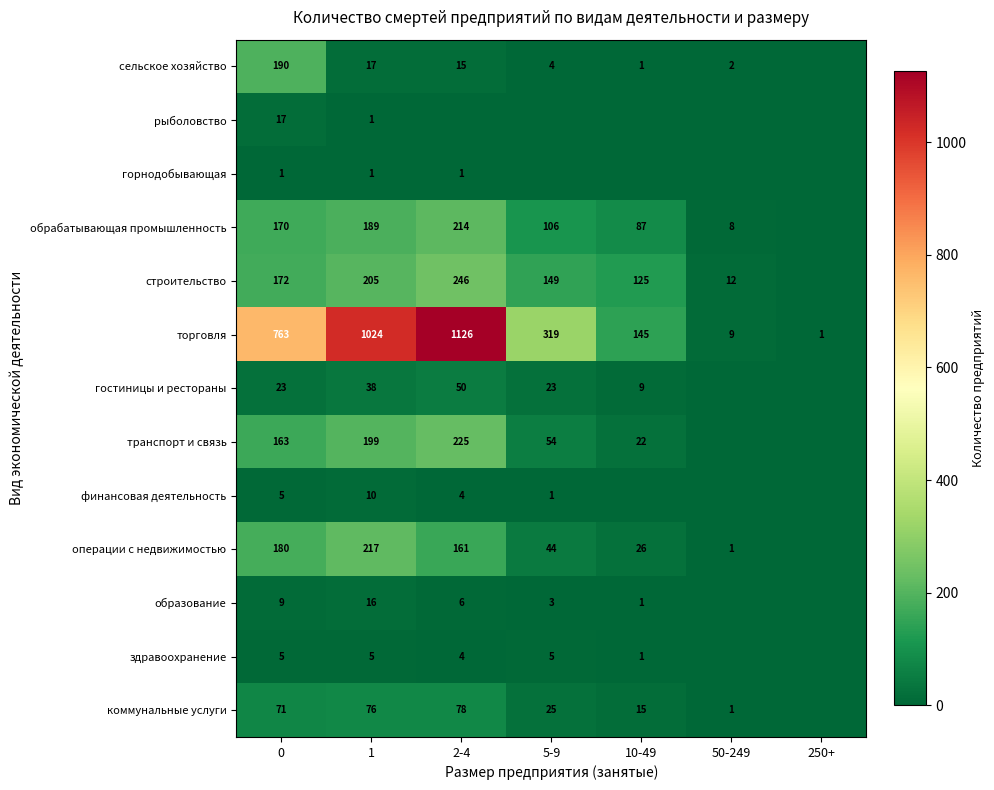

True or false: коммунальные услуги has a value of 76 at 1.

True